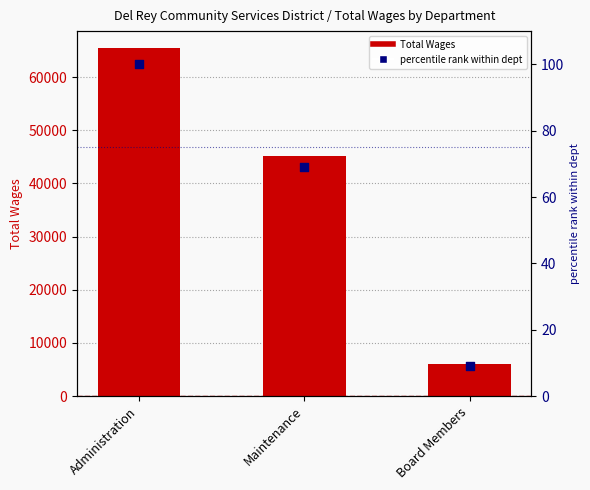

What is the total value across all series at Administration?

65465.0